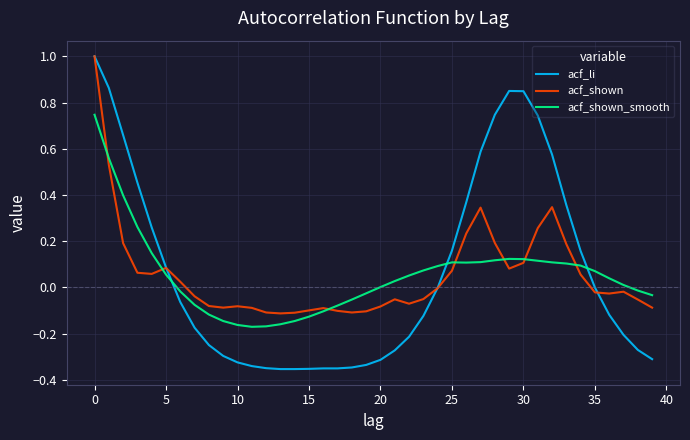

Which series has the largest range (max minus min)?

acf_li